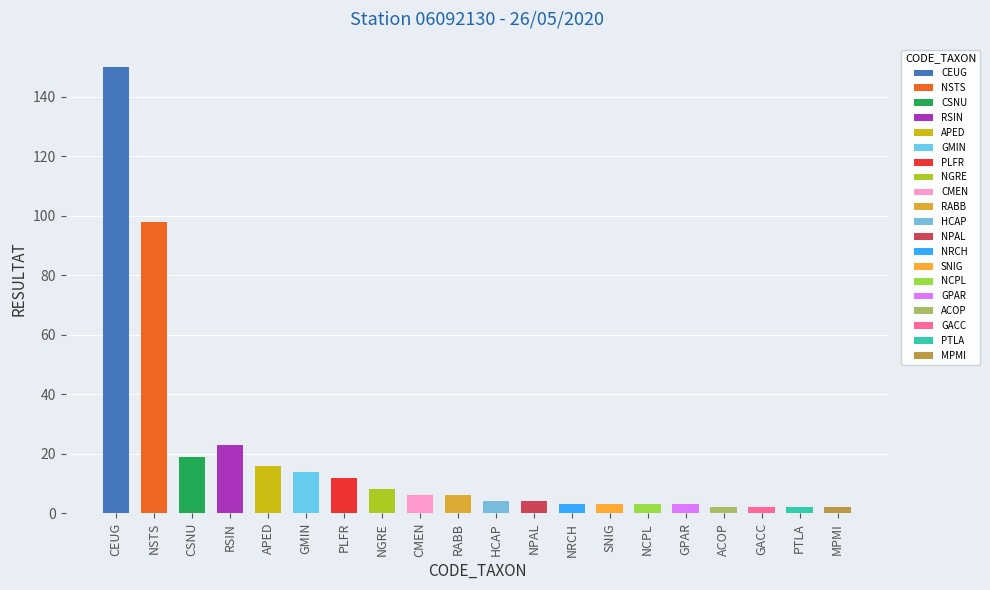

What is the greatest value displayed?

150